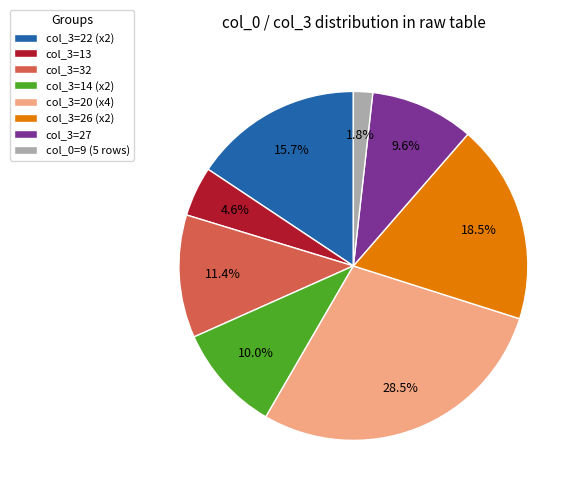

What is the largest slice in the pie chart?

col_3=20 (x4)